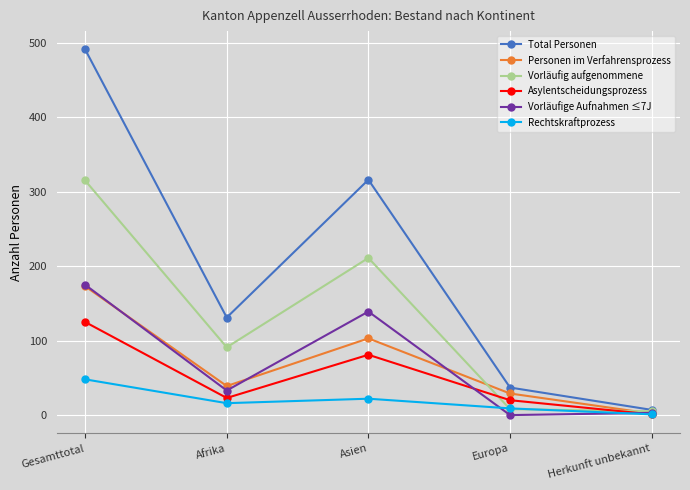

Reading left to right, transcribe all the data shown in this chart.

Total Personen: 491	131	316	37	7
Personen im Verfahrensprozess: 173	39	103	29	2
Vorläufig aufgenommene: 315	91	211	8	5
Asylentscheidungsprozess: 125	23	81	20	1
Vorläufige Aufnahmen ≤7J: 175	33	139	0	3
Rechtskraftprozess: 48	16	22	9	1